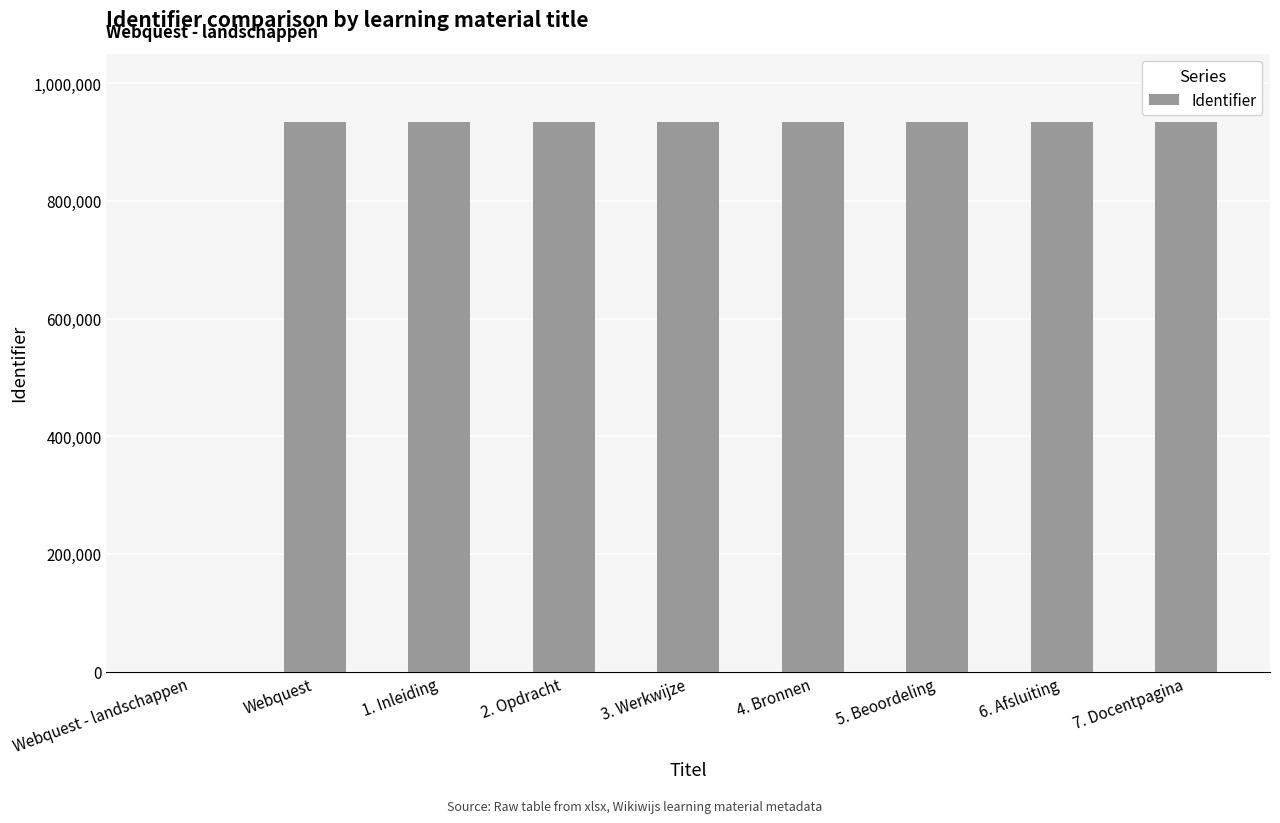

What is the maximum value shown in the chart?

934864